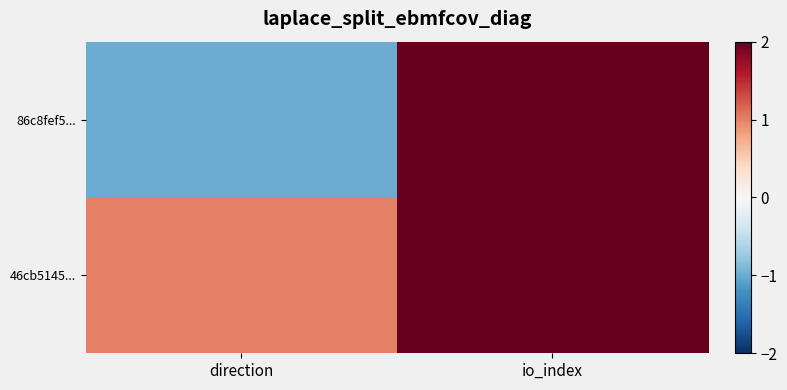

Which label corresponds to the largest value in the chart?

io_index